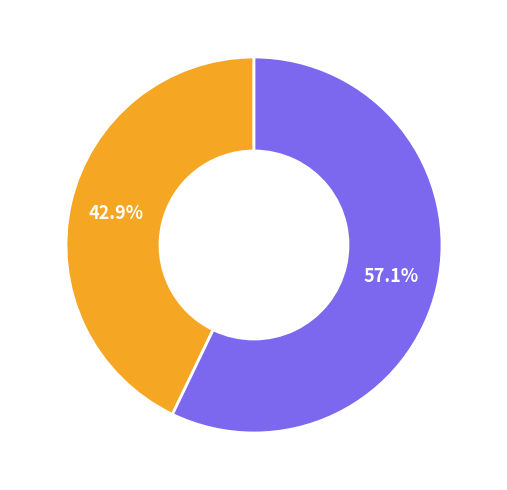

Is there any slice that represents more than half of the pie?

Yes